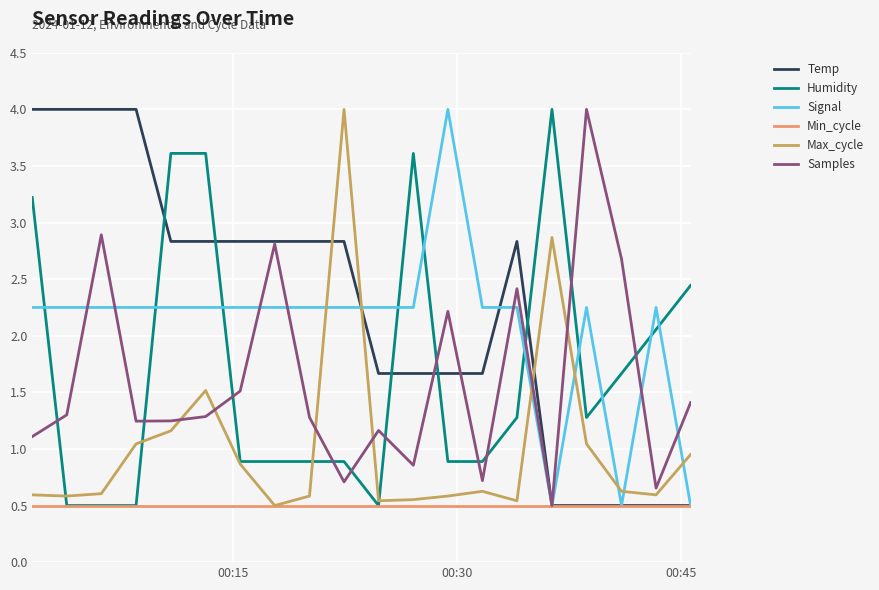

How many intersections are there between Signal and Max_cycle?

7